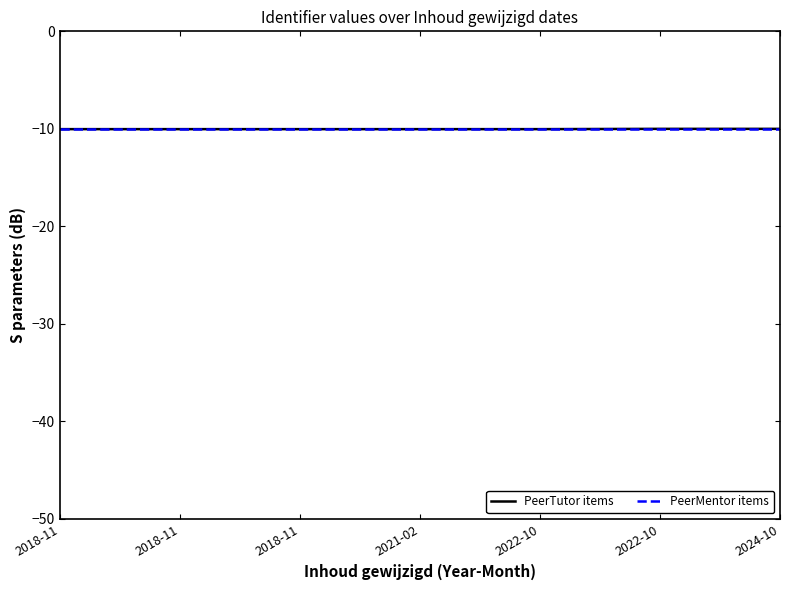

What is the average value of the PeerTutor items series?

-10.0